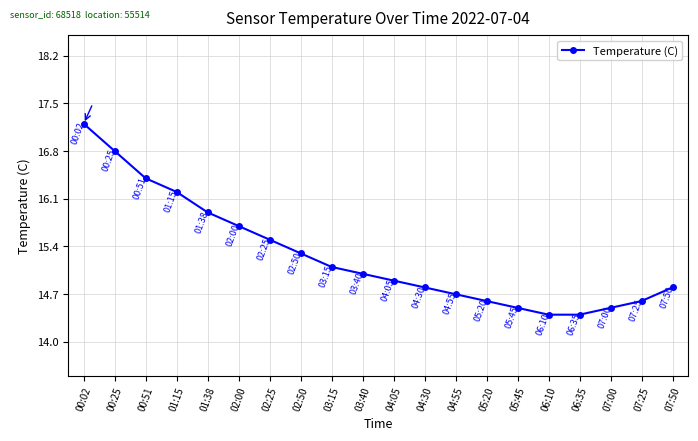

Is this an area chart (filled region under the line)?

No